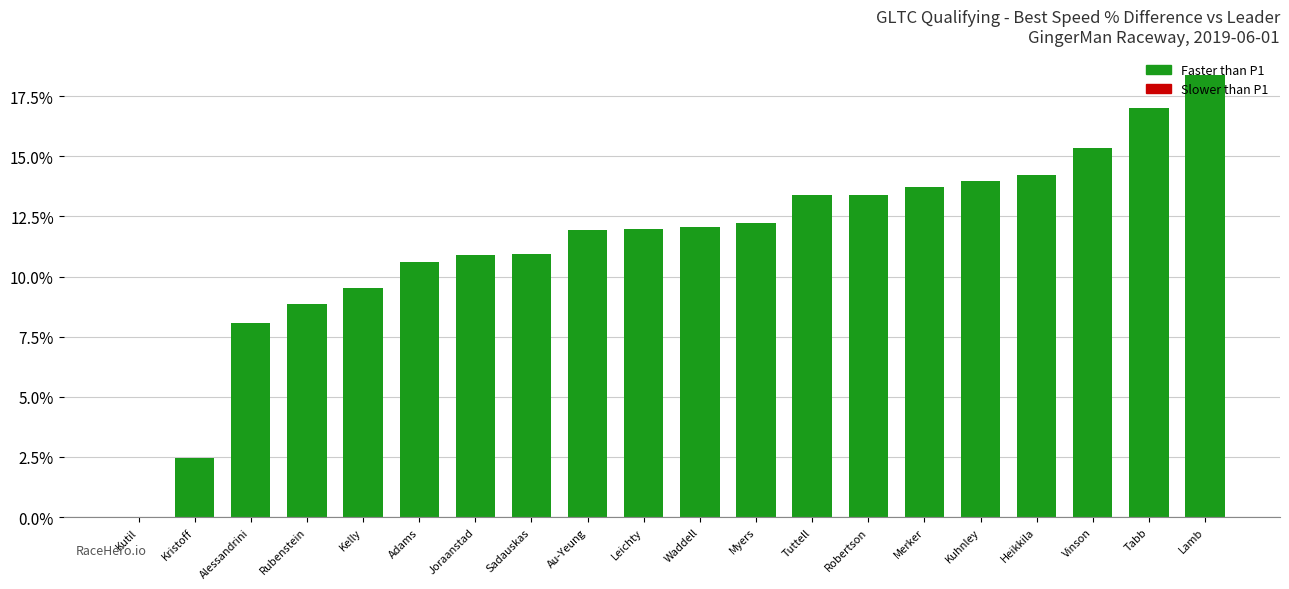

Which label corresponds to the largest value in the chart?

Lamb